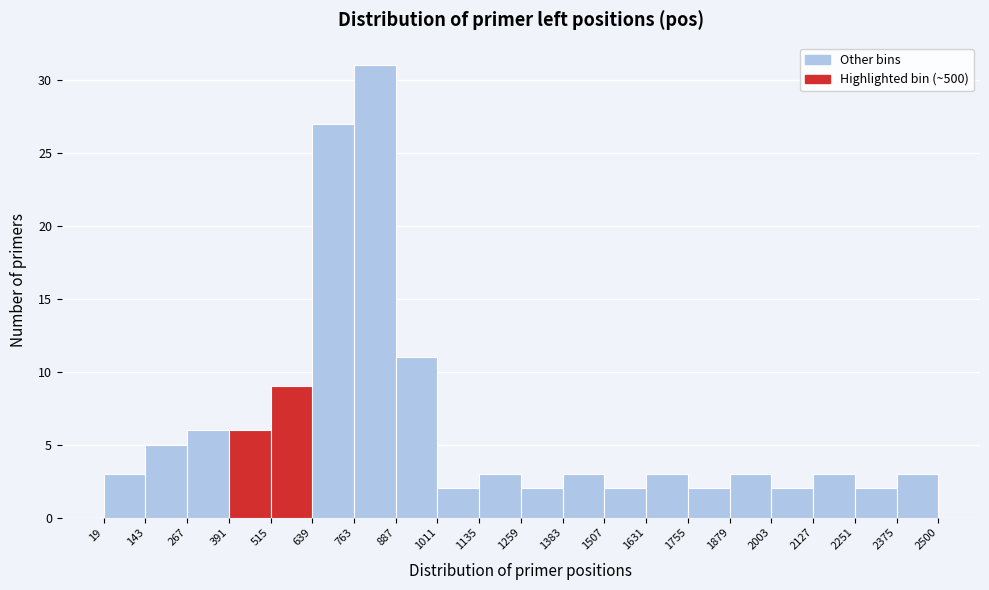

Reading left to right, list every bar in this chart as the range it spans on the x-axis followed by its height. The values are not printed on the chart, so give them approximately, as read against the axis.

19 to 143: 3
143 to 267: 5
267 to 391: 6
391 to 515: 6
515 to 639: 9
639 to 763: 27
763 to 887: 31
887 to 1011: 11
1011 to 1135: 2
1135 to 1259: 3
1259 to 1383: 2
1383 to 1507: 3
1507 to 1631: 2
1631 to 1755: 3
1755 to 1879: 2
1879 to 2003: 3
2003 to 2127: 2
2127 to 2251: 3
2251 to 2375: 2
2375 to 2500: 3